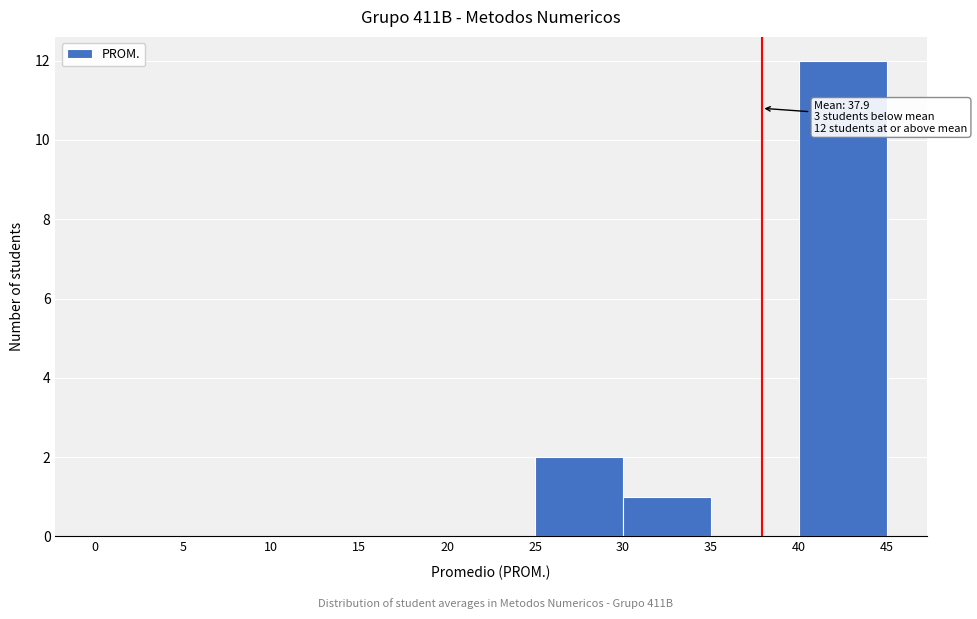

Which range on the x-axis has the tallest bar?

40 to 45